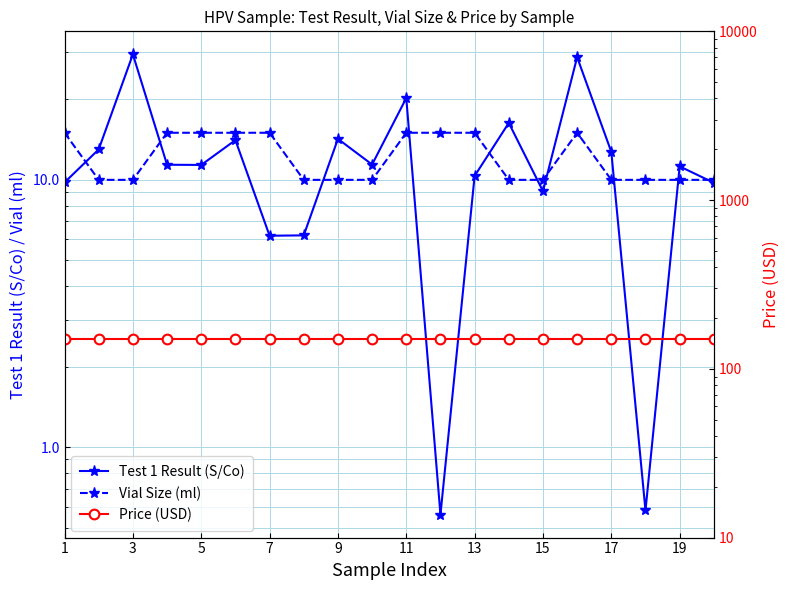

How many interior local valleys does the Test 1 Result (S/Co) series have?

6